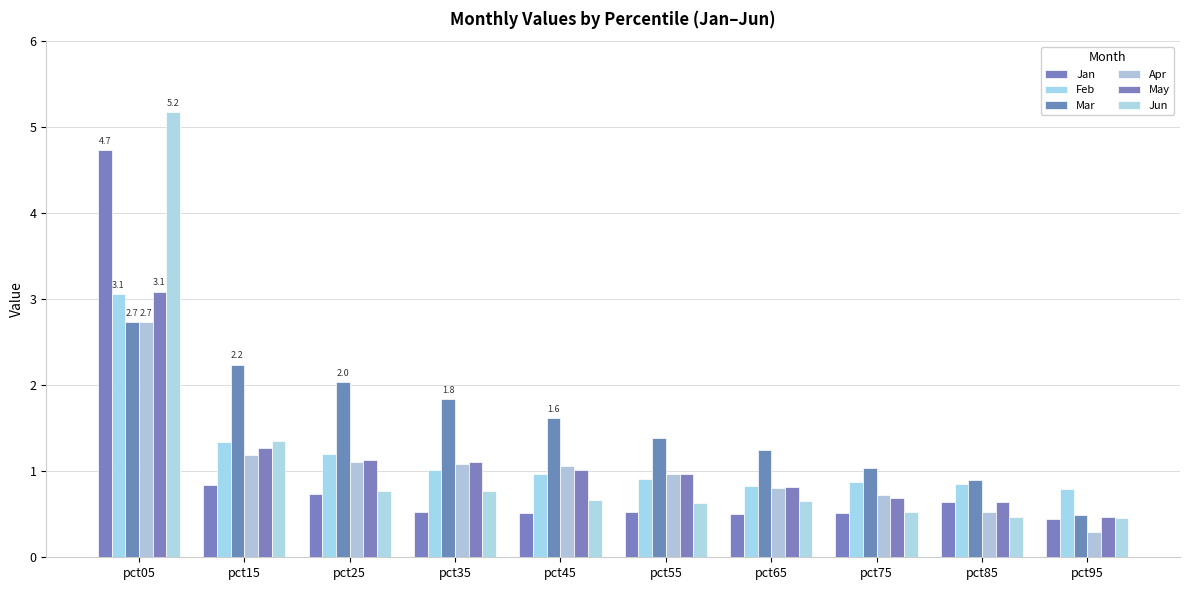

At which label does Jun reach its minimum?

pct95